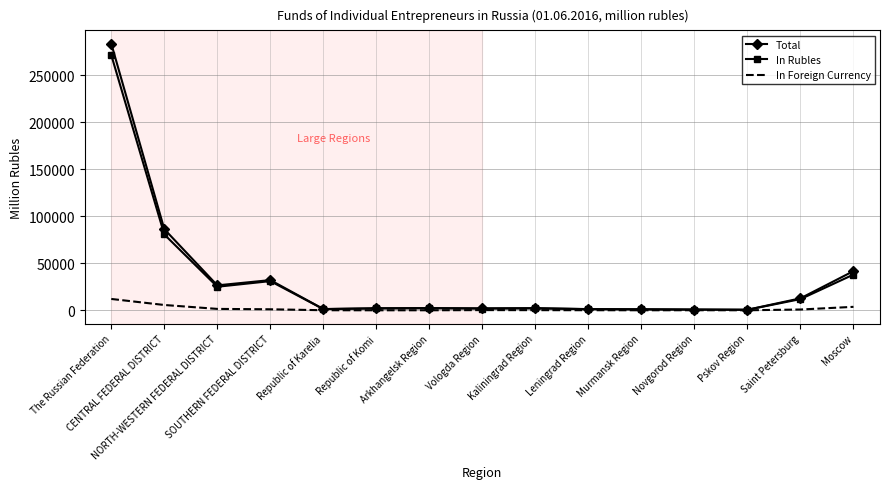

Which series has the widest spread of values?

Total